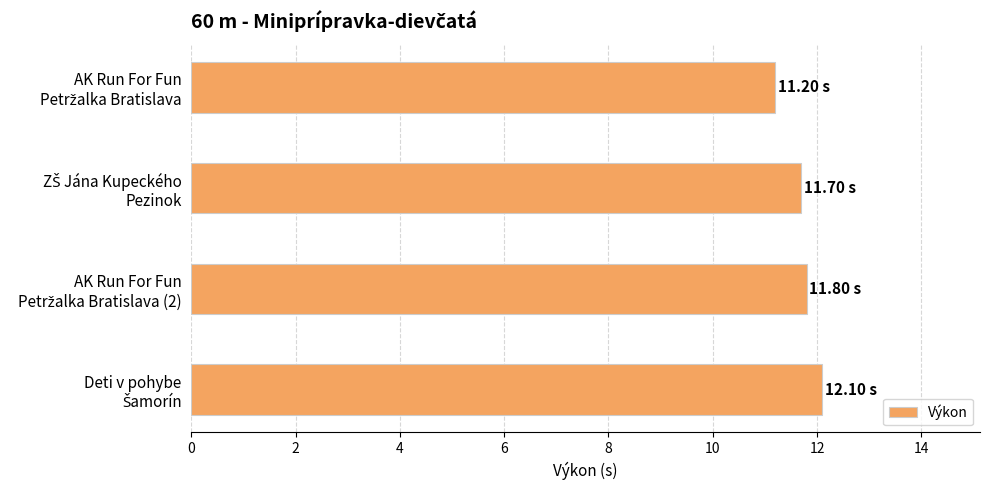

What is the difference between the maximum and second lowest values?

0.4